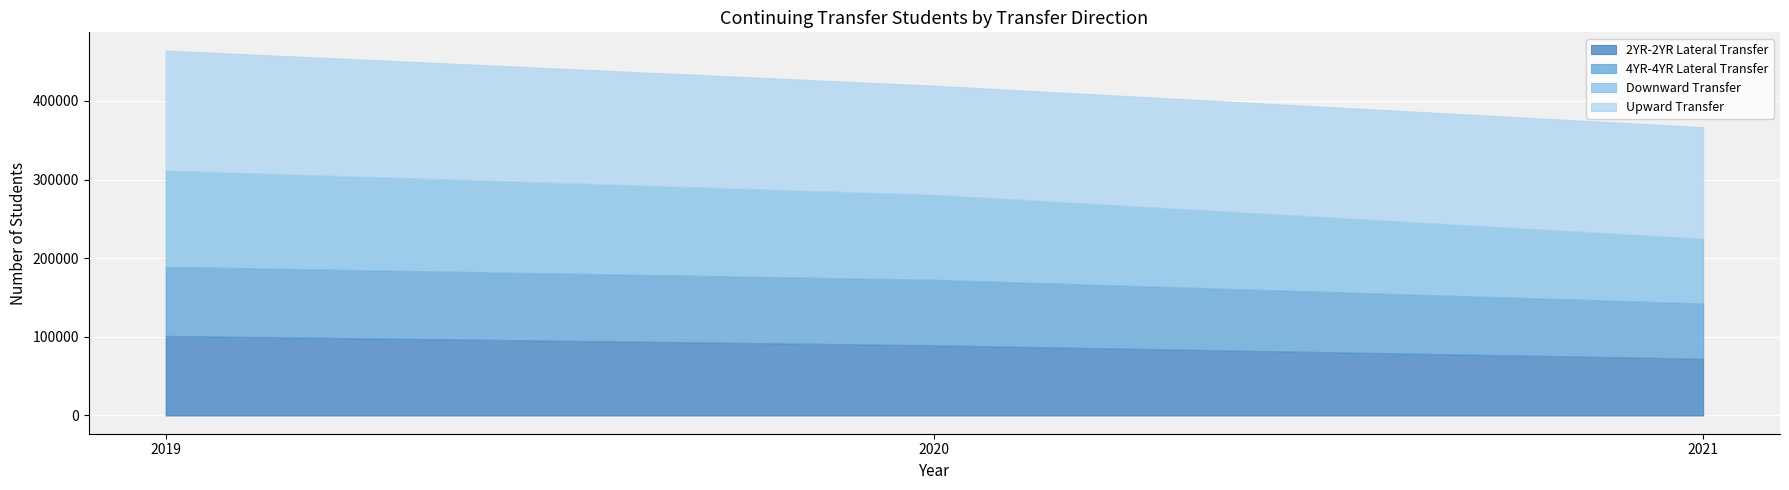

At how many categories does at least one series exceed 83966?

3